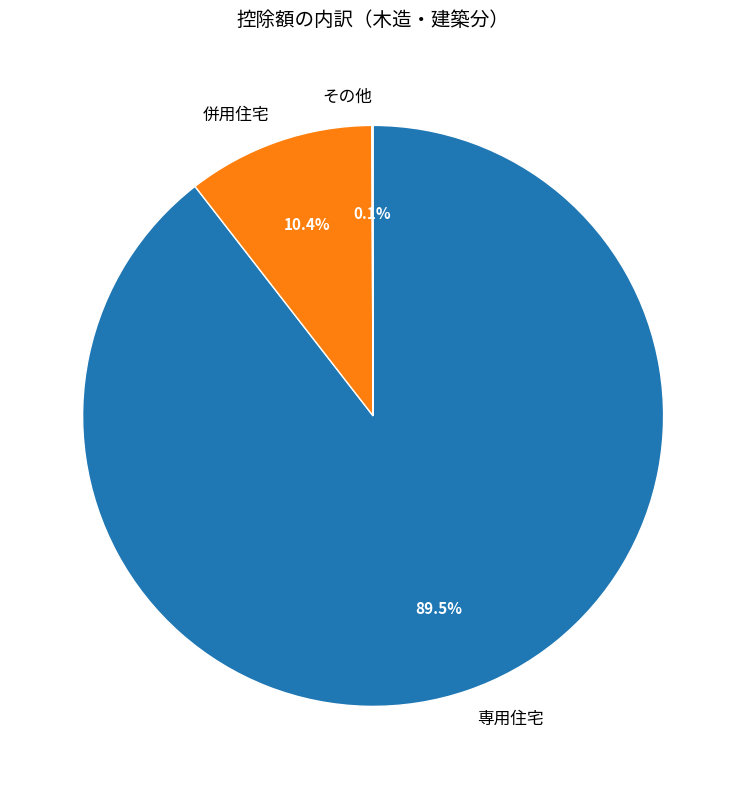

Which slice represents more than half of the pie?

専用住宅